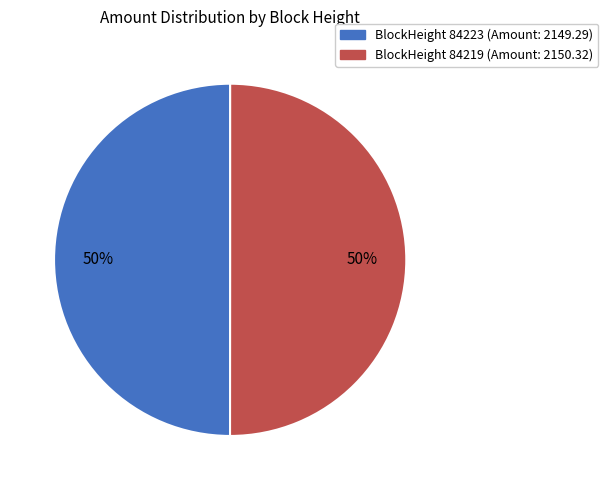

To the nearest percent, what is the average slice percentage?

50%